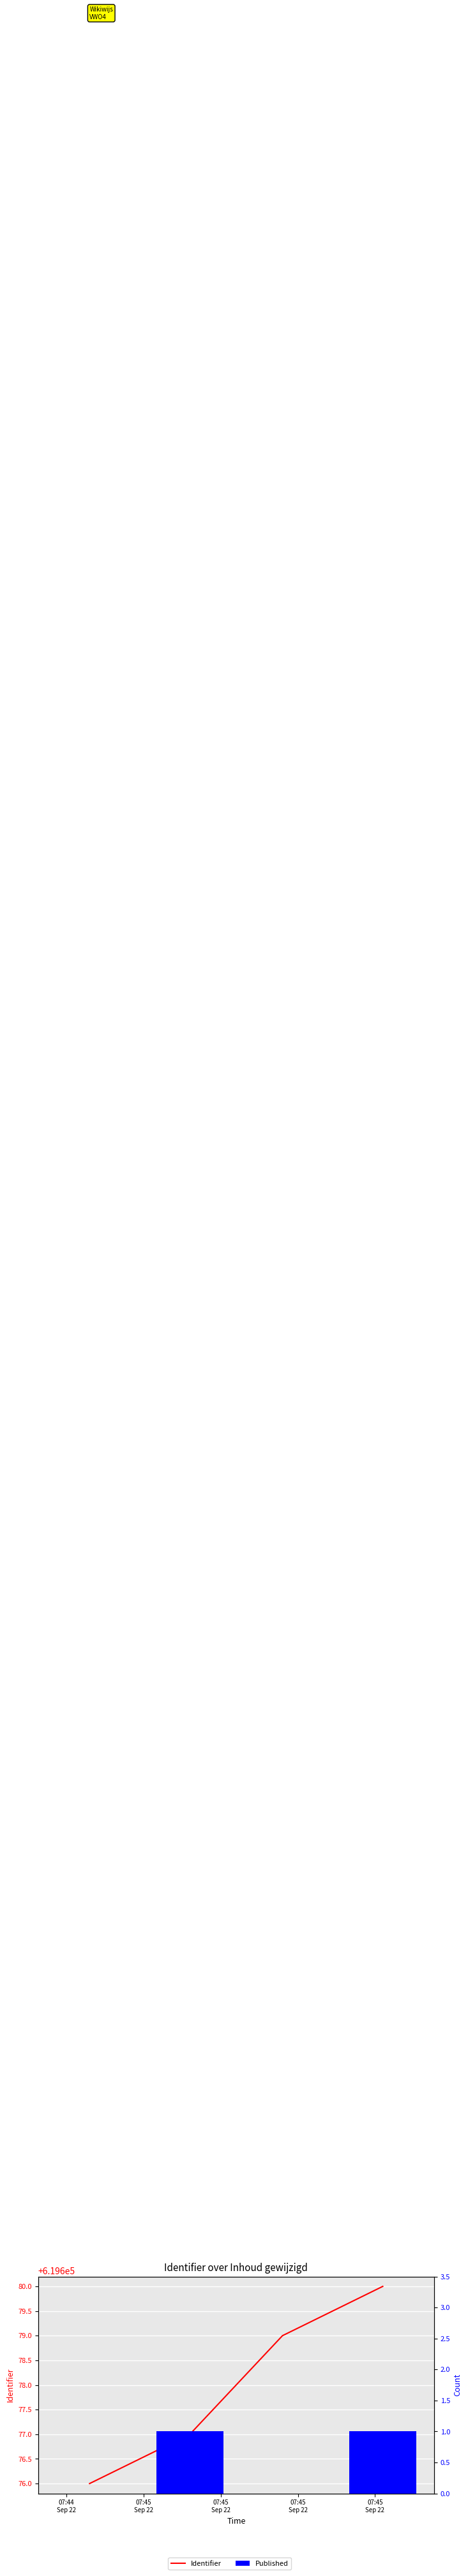

What is the label of the 2nd bar from the left?

07:45
Sep 22